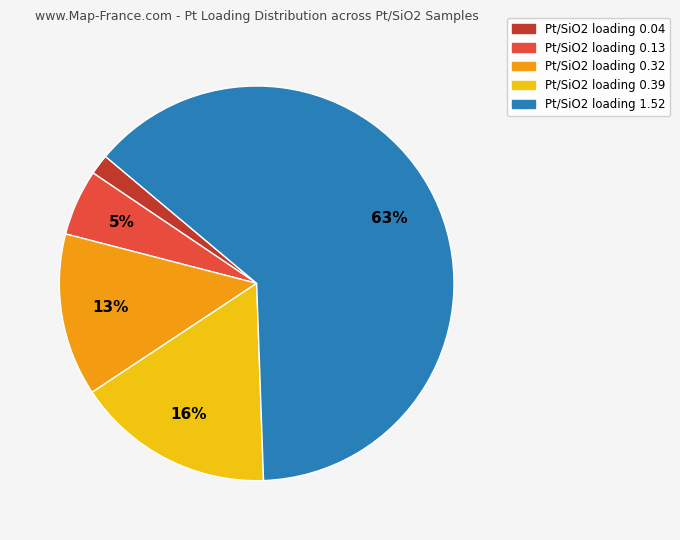

Which category has the smallest portion of the pie?

Pt/SiO2 loading 0.04